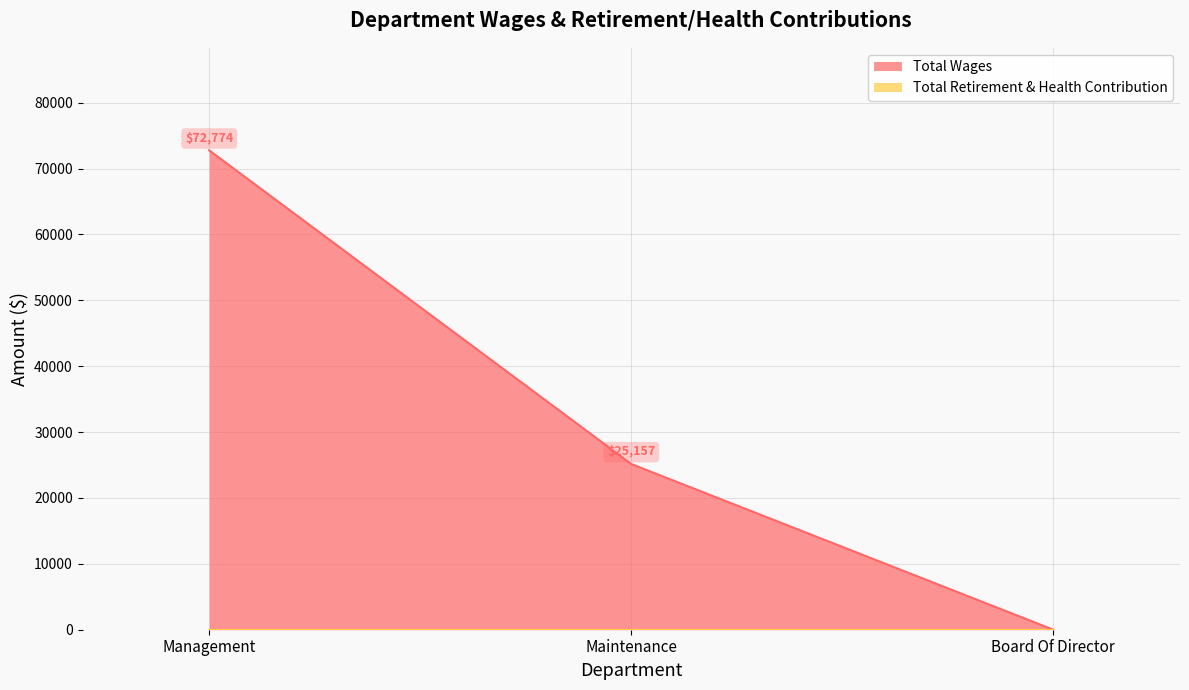

Approximately how many times larger is the value at Maintenance compared to Management?

0.3